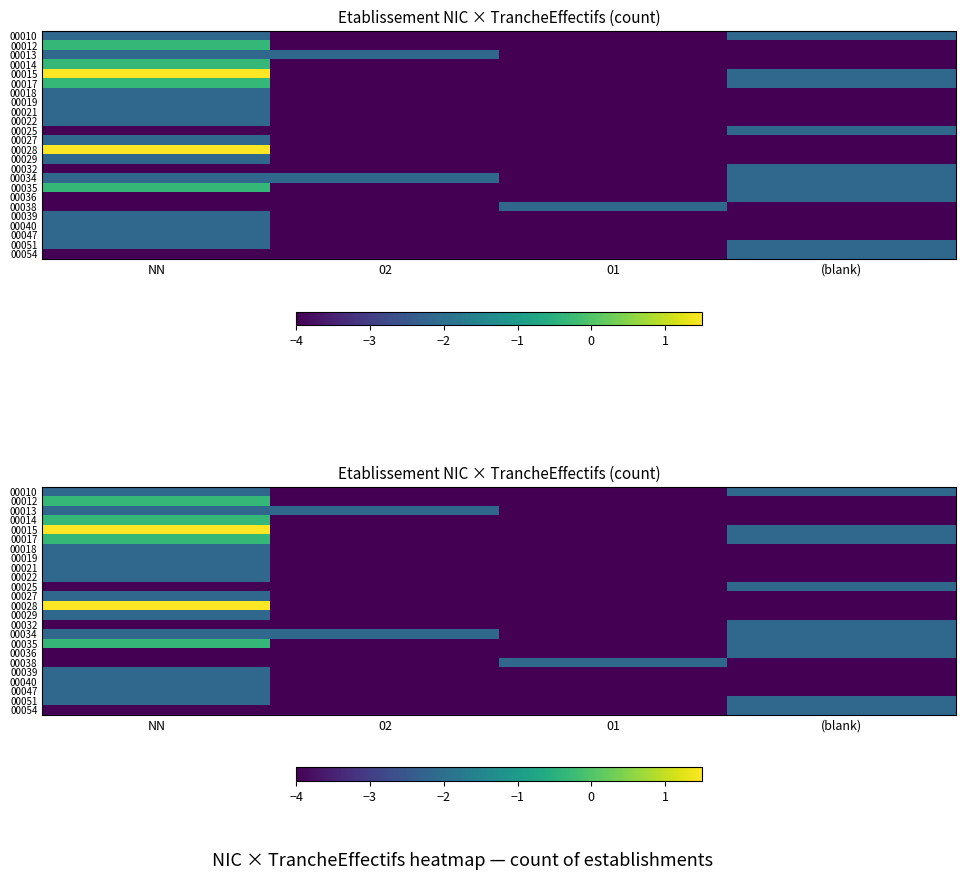

Read the 00019 value at (blank).

-4.0